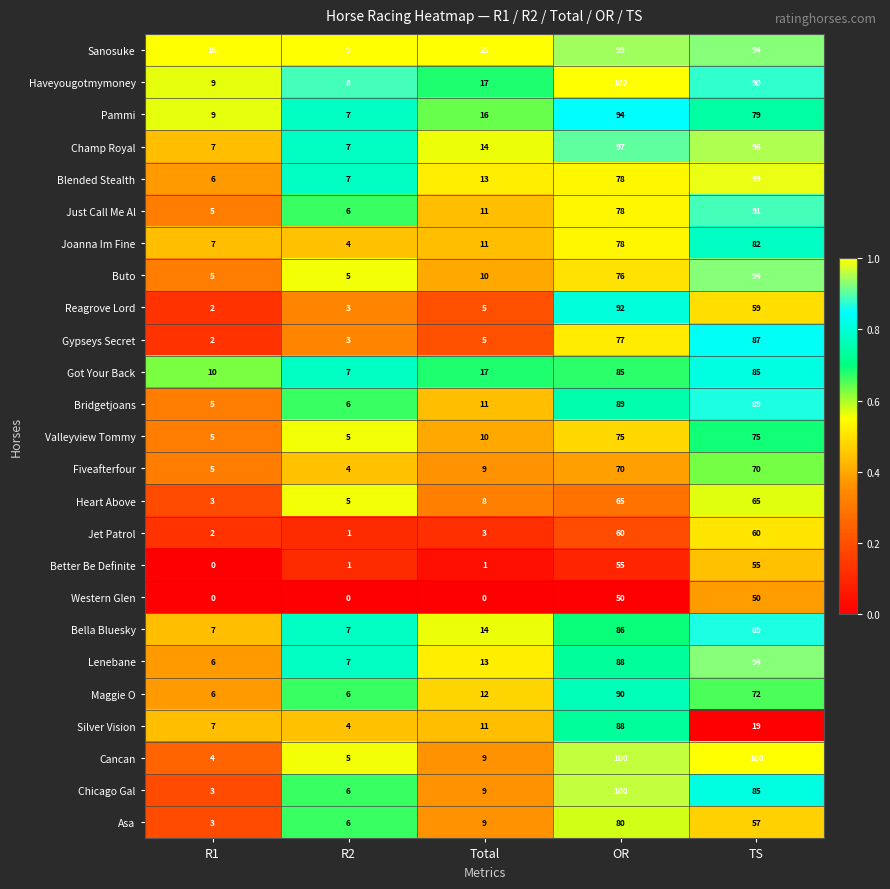

What is the difference between the Silver Vision values at TS and OR?

69